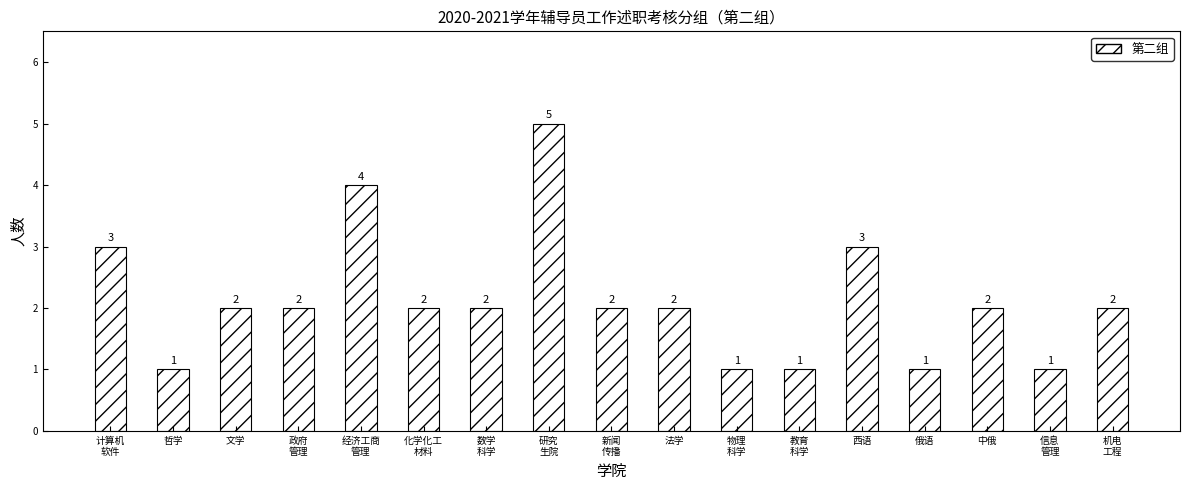

What is the value of the 17th bar from the left?

2